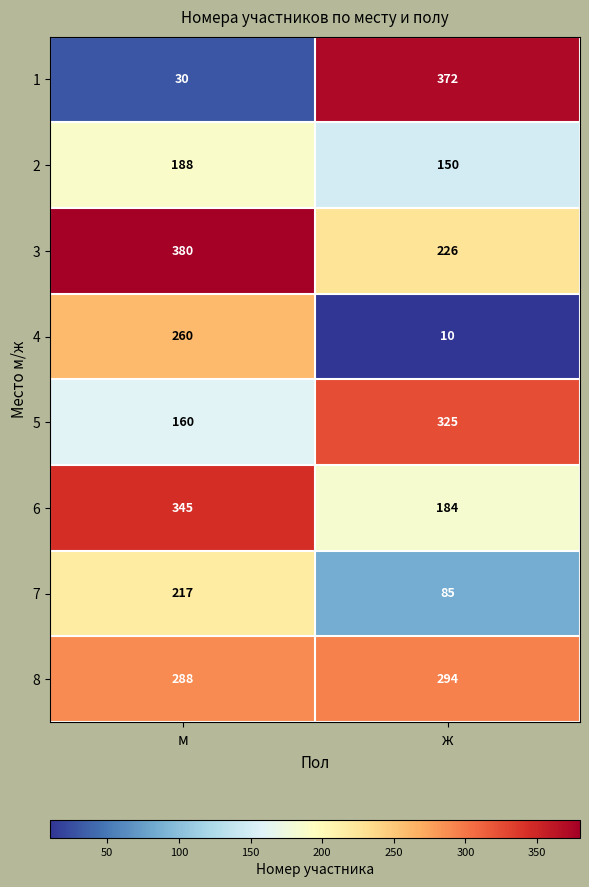

Reading right to left, what are all the values shown in this chart?

1: 372	30
2: 150	188
3: 226	380
4: 10	260
5: 325	160
6: 184	345
7: 85	217
8: 294	288